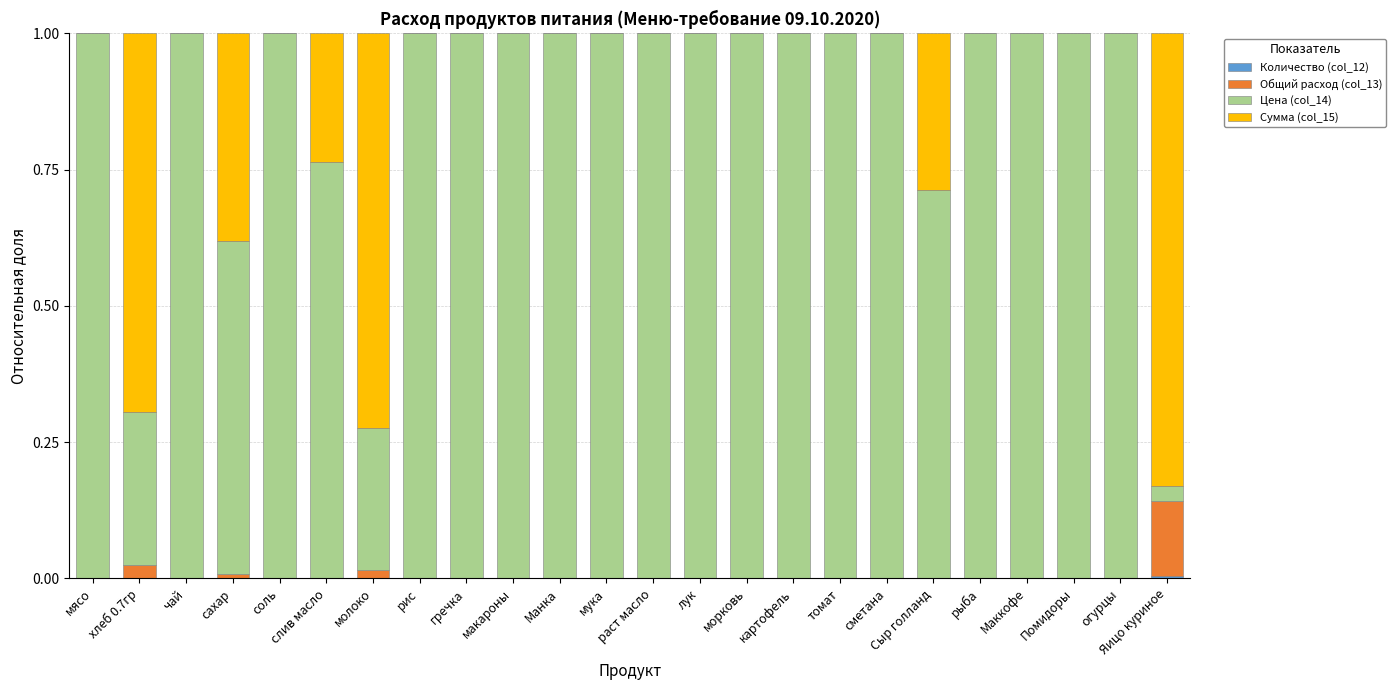

How many series are shown in this chart?

4